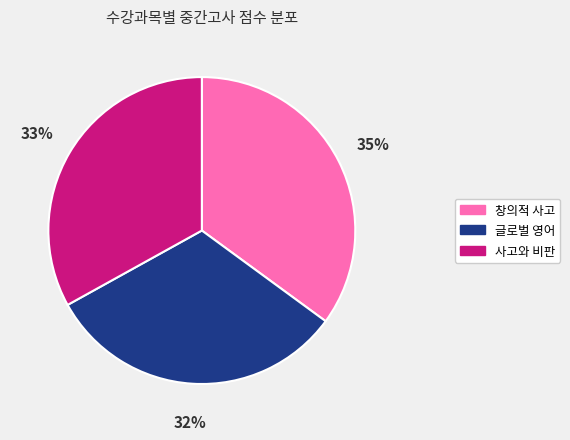

Which has a higher value, 창의적 사고 or 글로벌 영어?

창의적 사고